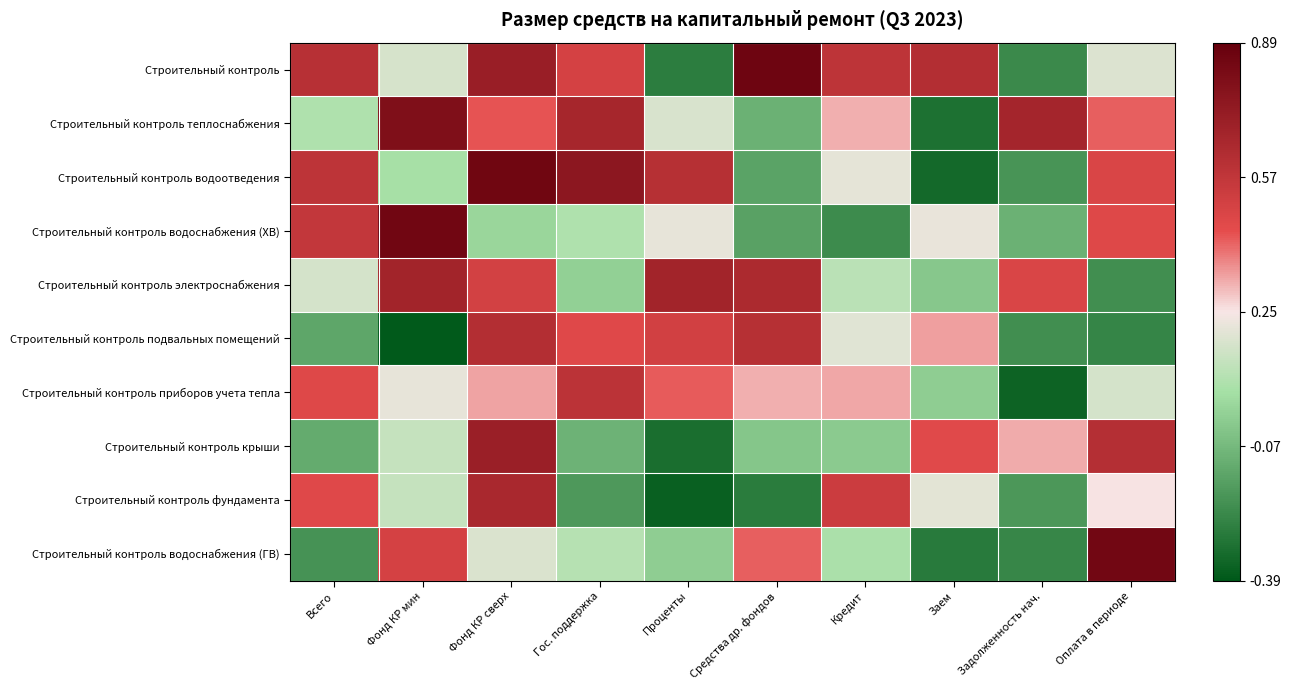

Between Фонд КР мин and Проценты, which is larger?

Фонд КР мин